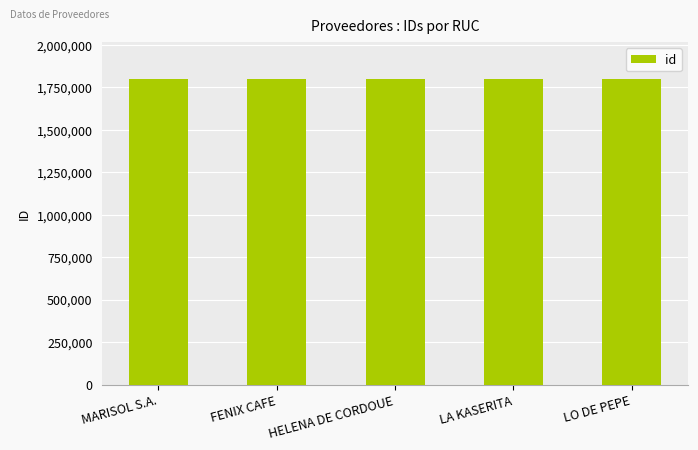

What is the average value?

1800675